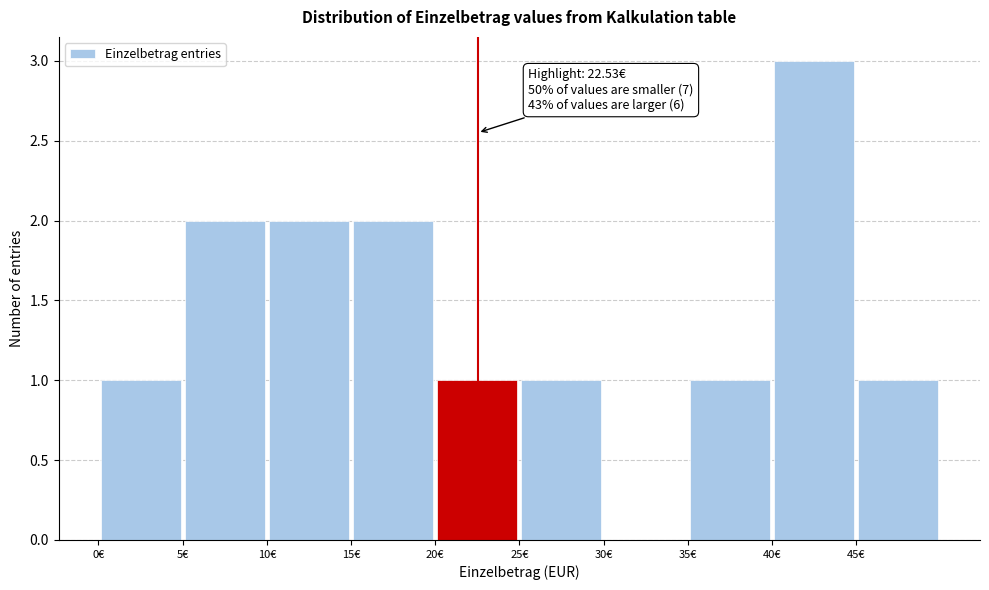

Which range on the x-axis has the tallest bar?

40 to 45